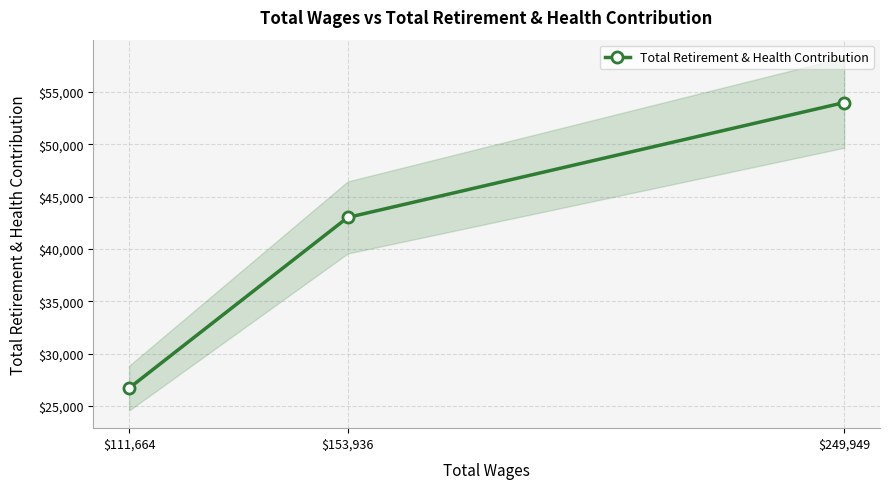

Is it true that Total Retirement & Health Contribution equals 90203 at $249,949?

False